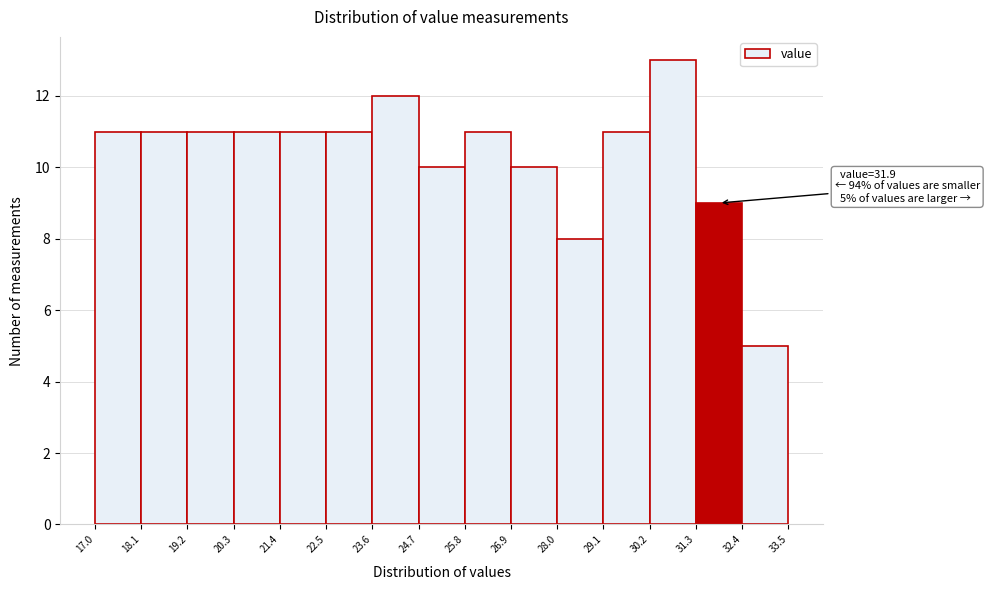

Which range on the x-axis has the tallest bar?

30.2 to 31.3